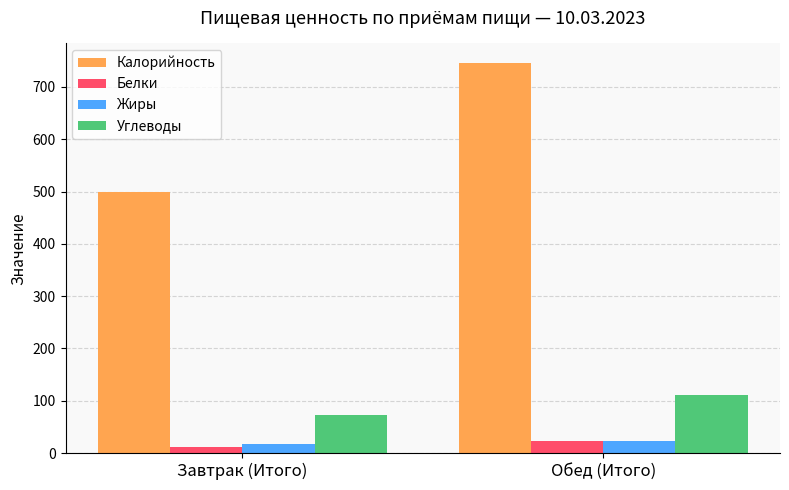

At which category does the chart reach its peak across all series?

Обед (Итого)